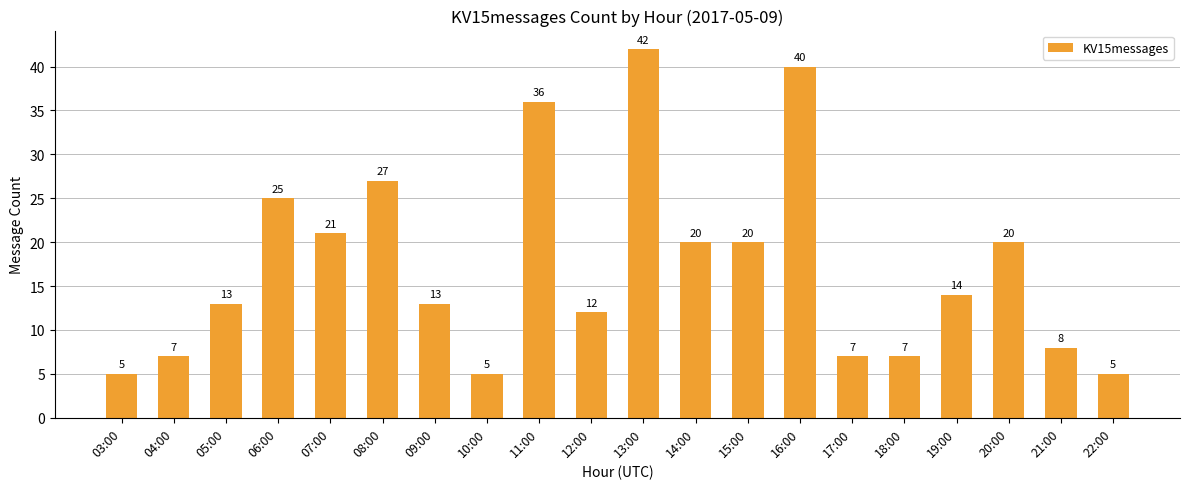

What is the change in value from 08:00 to 11:00?

+9